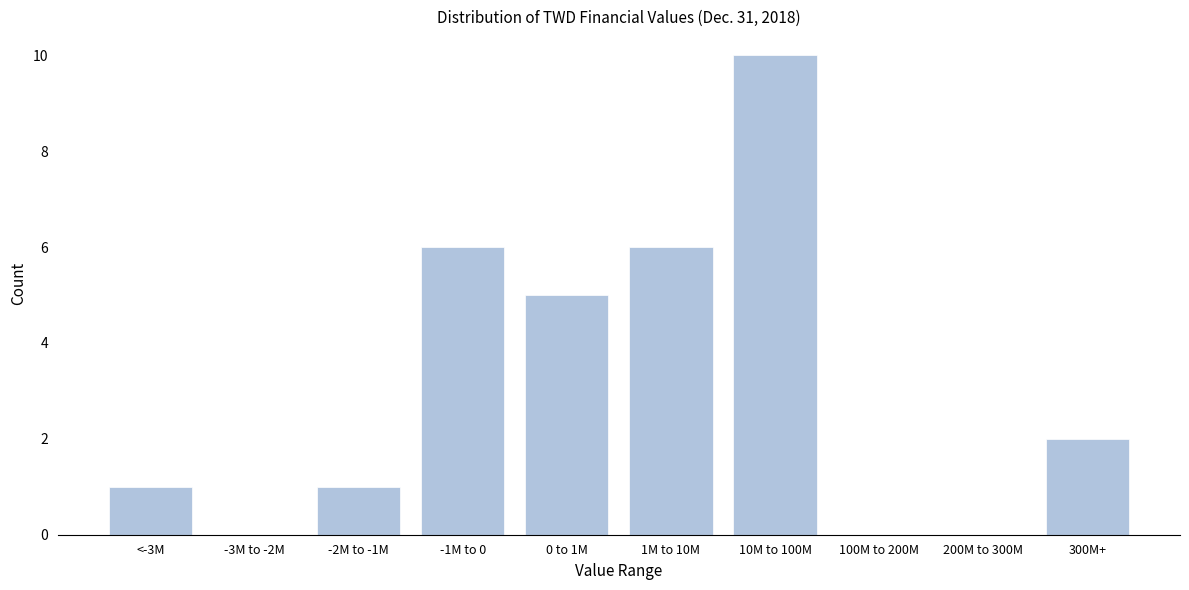

Reading left to right, transcribe all the data shown in this chart.

<-3M=1	-3M to -2M=0	-2M to -1M=1	-1M to 0=6	0 to 1M=5	1M to 10M=6	10M to 100M=10	100M to 200M=0	200M to 300M=0	300M+=2